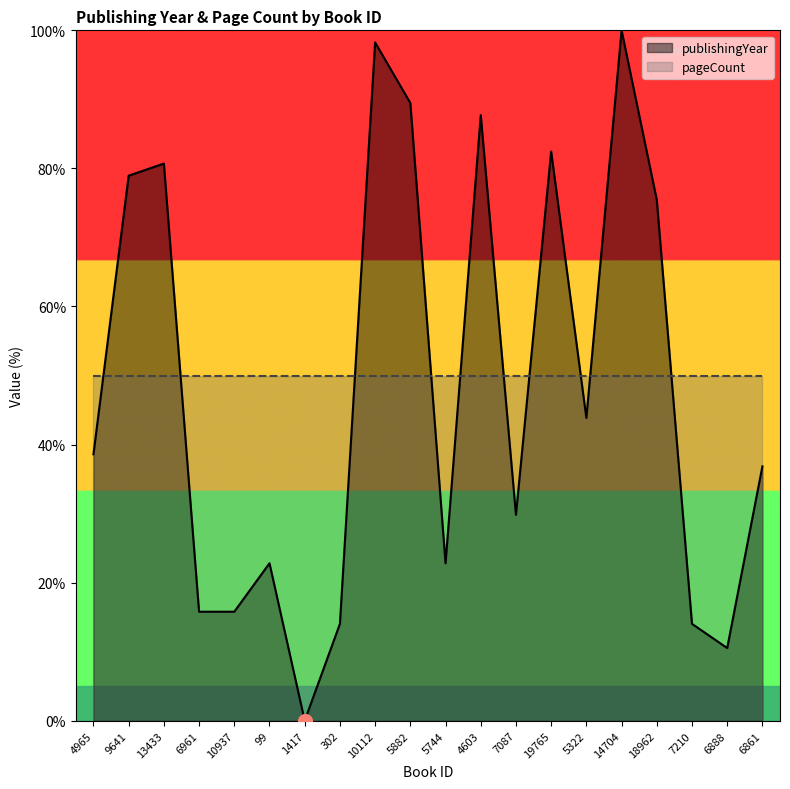

Is it true that the value at 7087 is 29.8?

True